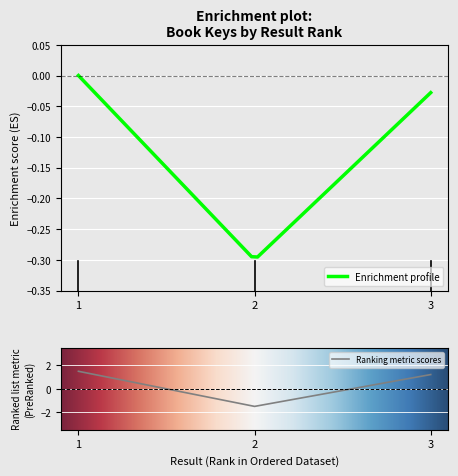

True or false: the data shows 1.2 at 3.

True